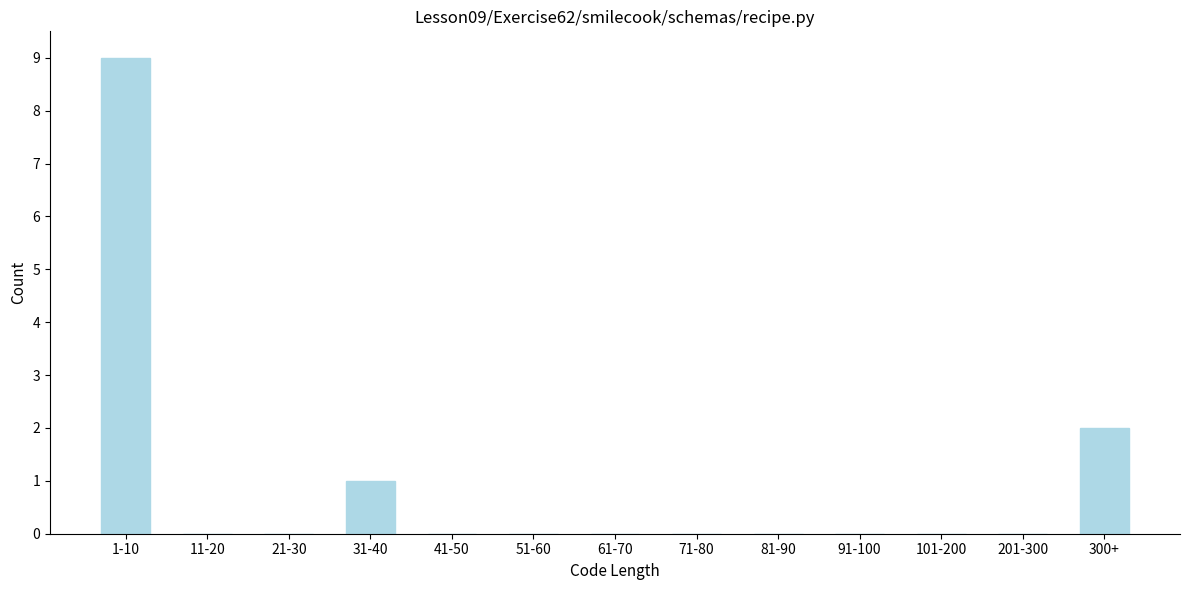

Reading left to right, transcribe all the data shown in this chart.

1-10=9	11-20=0	21-30=0	31-40=1	41-50=0	51-60=0	61-70=0	71-80=0	81-90=0	91-100=0	101-200=0	201-300=0	300+=2